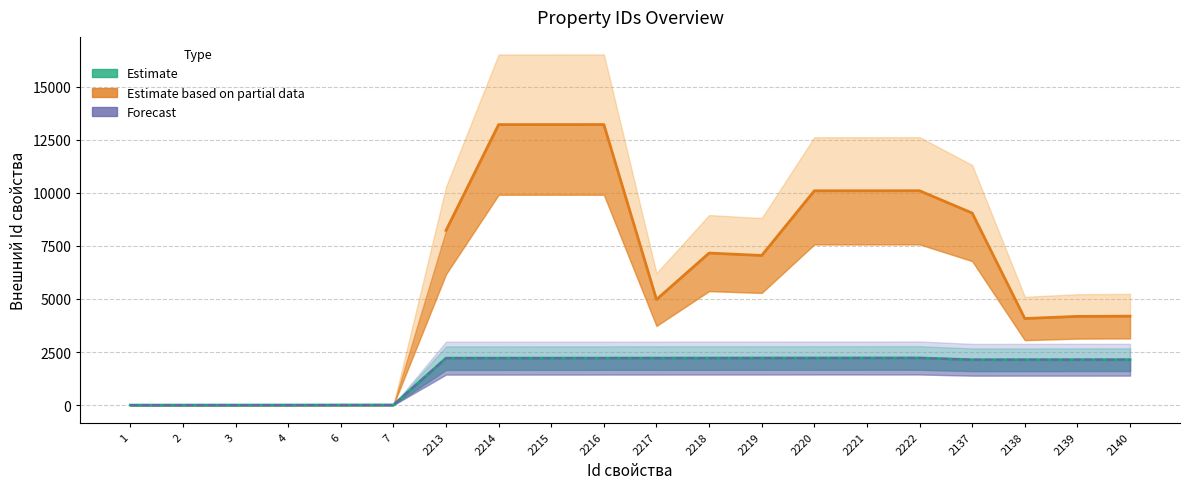

Is this an area chart (filled region under the line)?

No